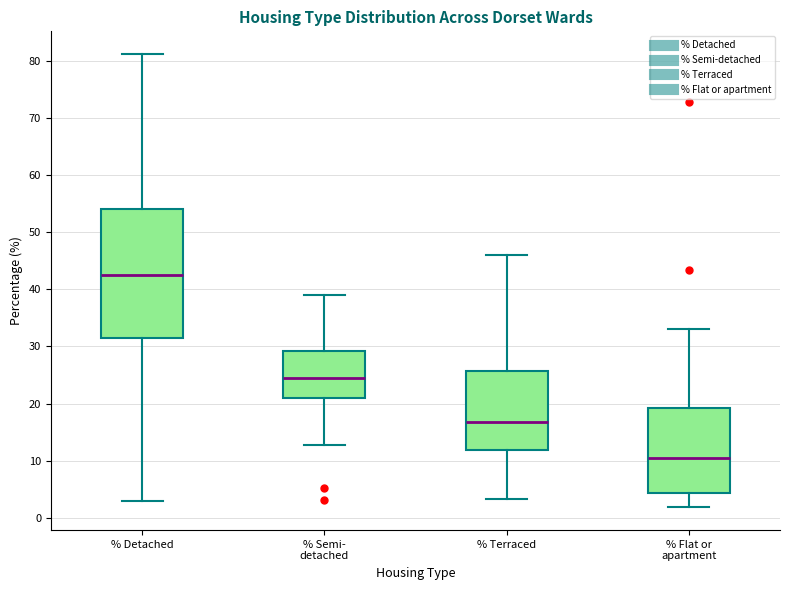

Reading left to right, transcribe this box plot: for each box, give where its median line is, the range the box spans, and where its two whiskers end, as read against the y-axis. The values are not printed on the chart, so give them approximately, as read against the axis.

% Detached: median 43, box 31 to 54, whiskers 3 to 81
% Semi- detached: median 24, box 21 to 29, whiskers 13 to 39
% Terraced: median 17, box 12 to 26, whiskers 3 to 46
% Flat or apartment: median 10, box 4 to 19, whiskers 2 to 33